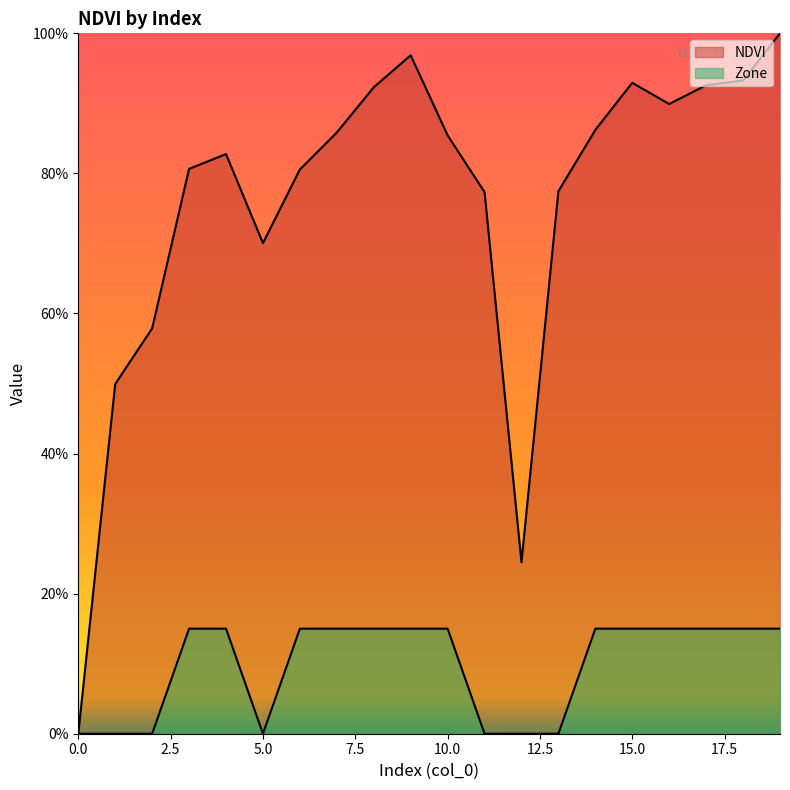

Which series has the largest total across all categories?

NDVI